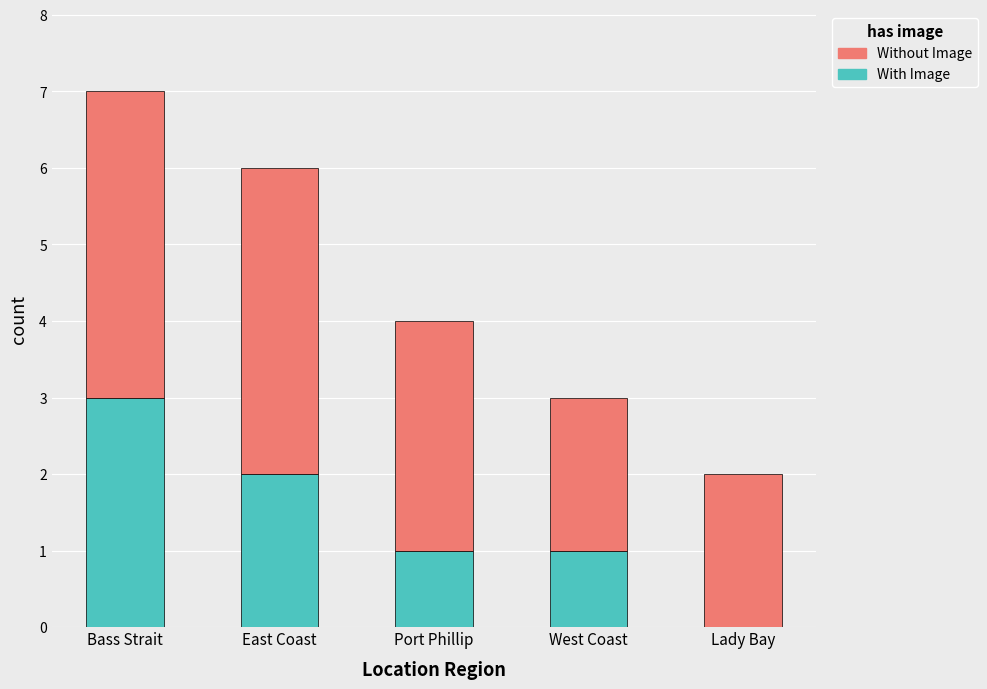

Read the With Image value at Bass Strait.

3